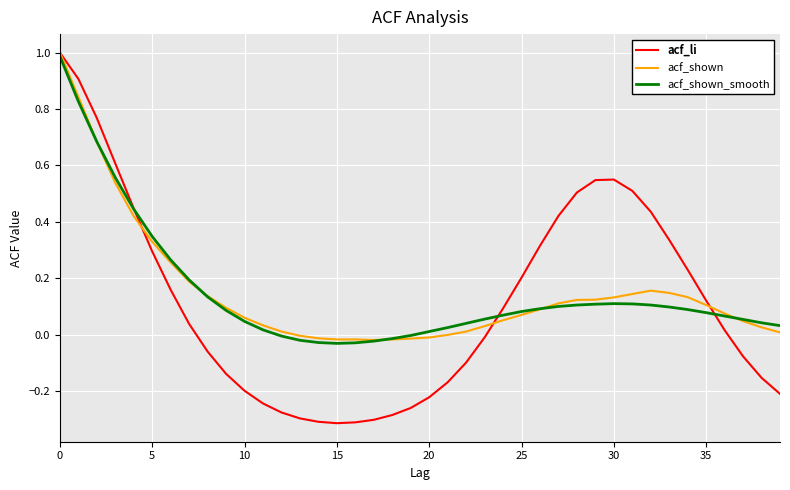

Which series has the widest spread of values?

acf_li